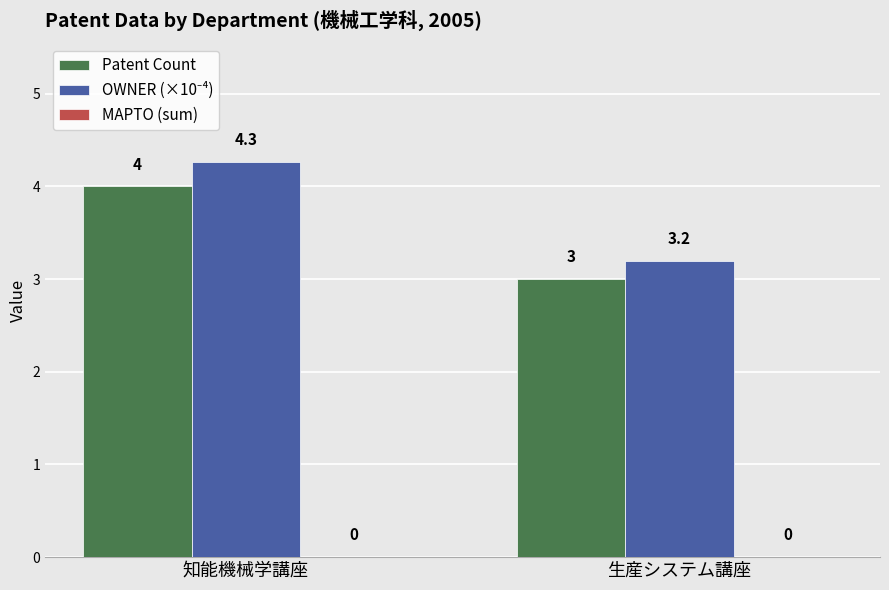

Rank the categories by Patent Count value from lowest to highest.

生産システム講座, 知能機械学講座